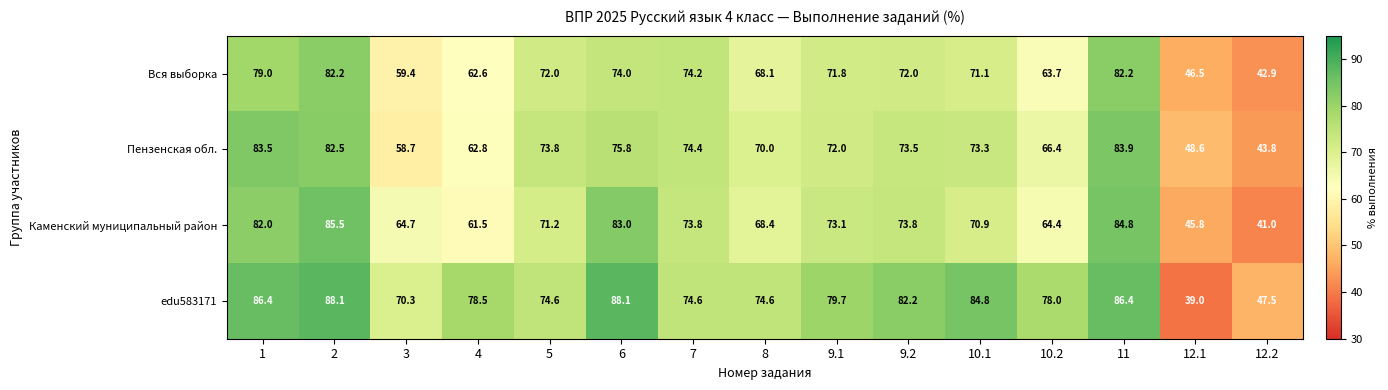

List the series in order of their peak value, lowest first.

Вся выборка, Пензенская обл., Каменский муниципальный район, edu583171